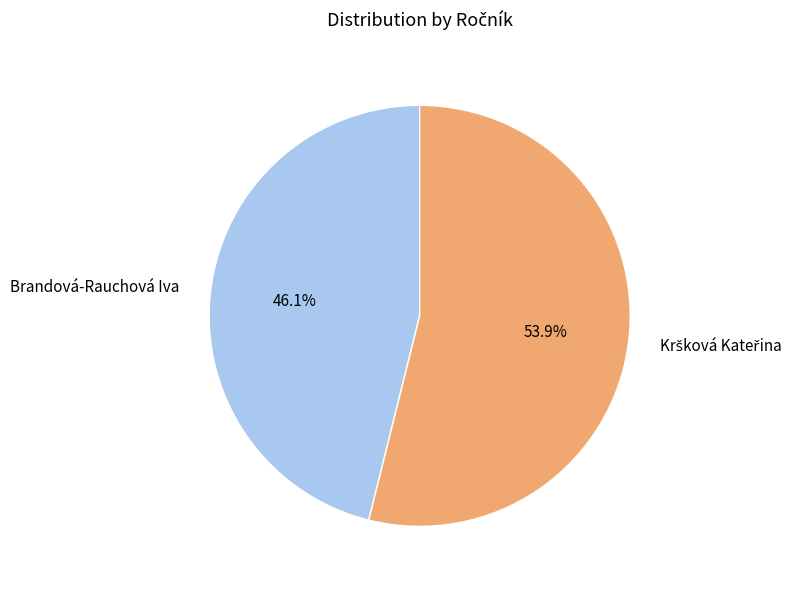

Which category has the smallest portion of the pie?

Brandová-Rauchová Iva